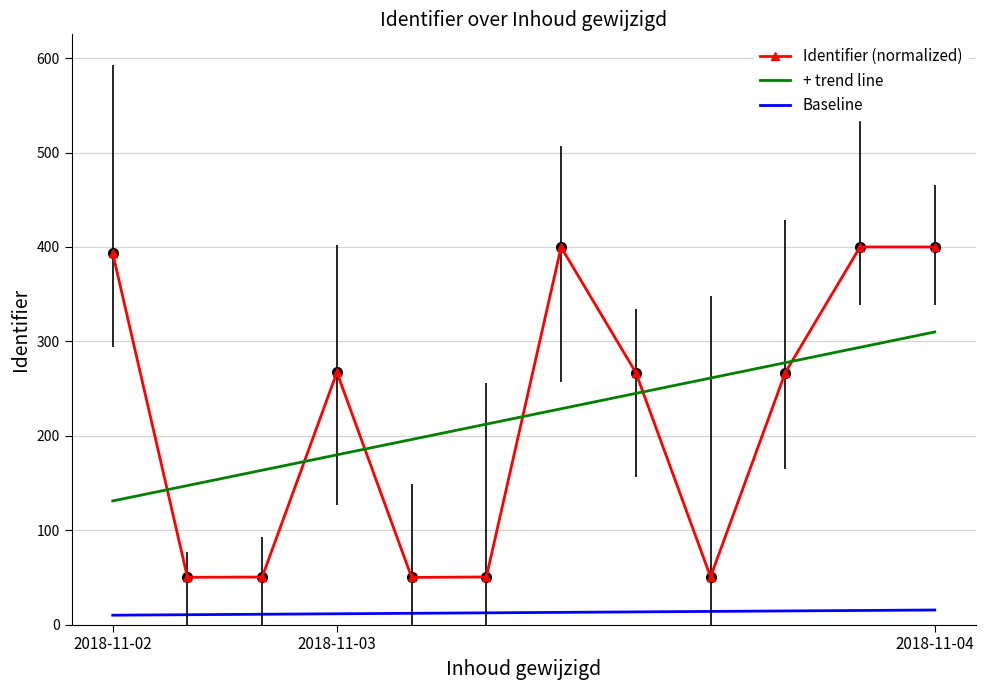

Which series has the widest spread of values?

Identifier (normalized)